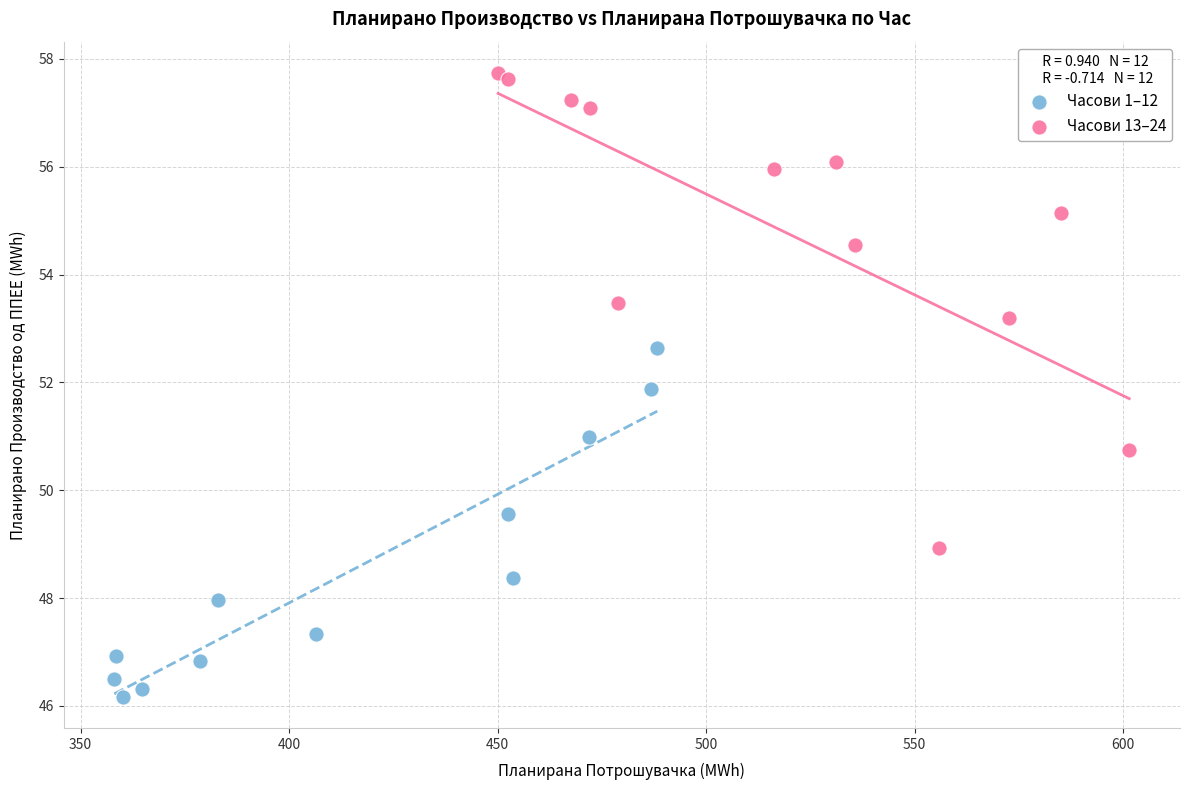

Which series contains the lowest Y value?

Часови 1–12